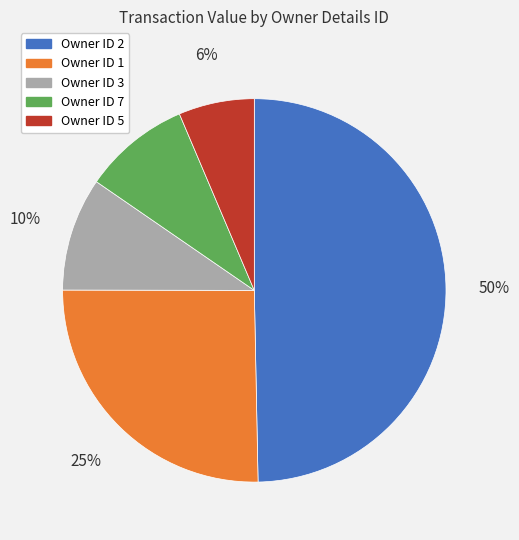

To the nearest percent, what is the average slice percentage?

20%